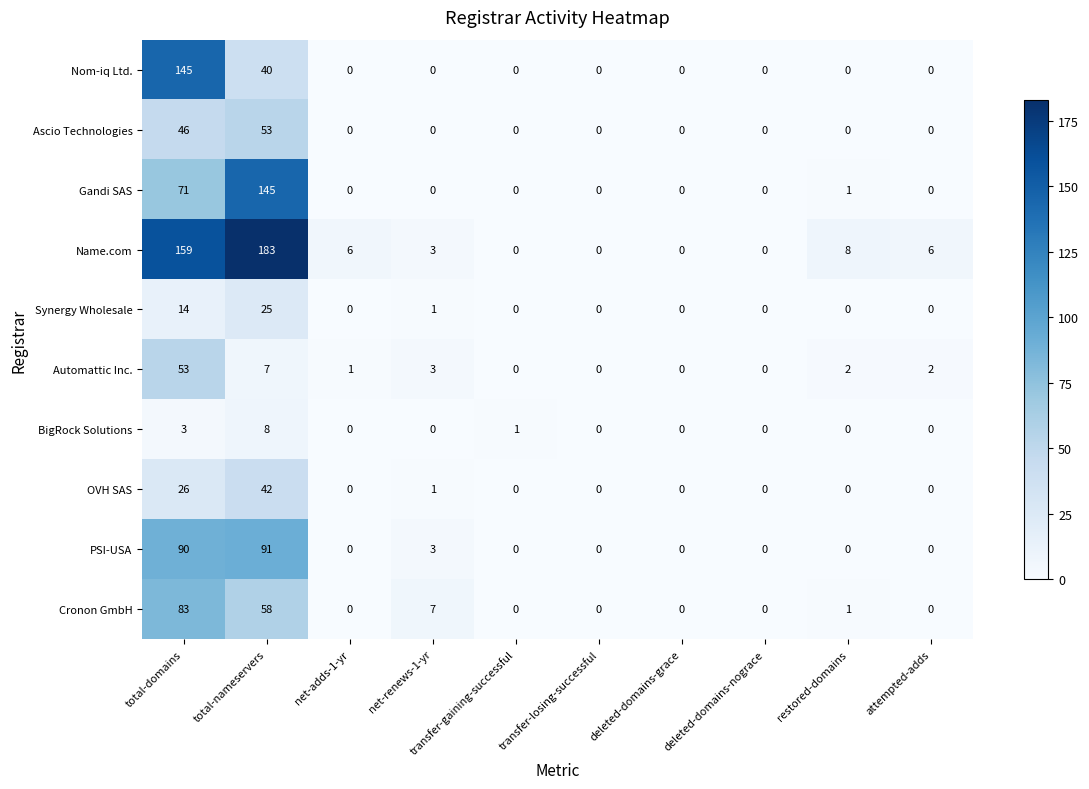

Which series has the largest range (max minus min)?

Name.com